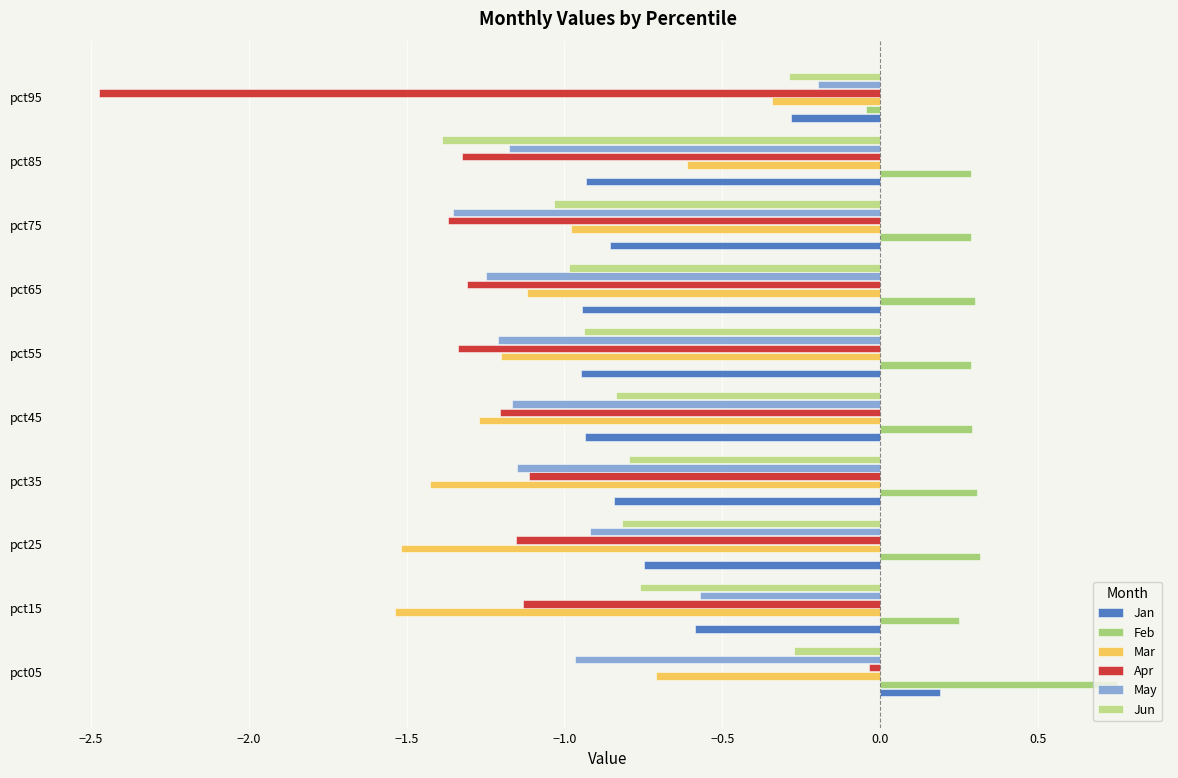

Where is Feb nearest to the value 0?

pct95